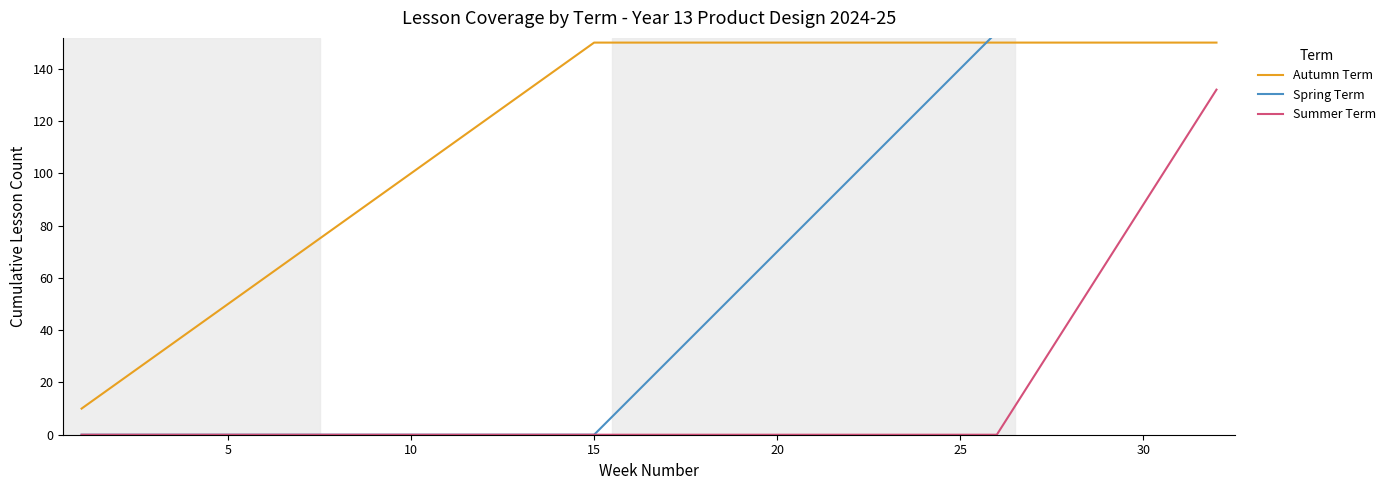

How many series are shown in this chart?

3